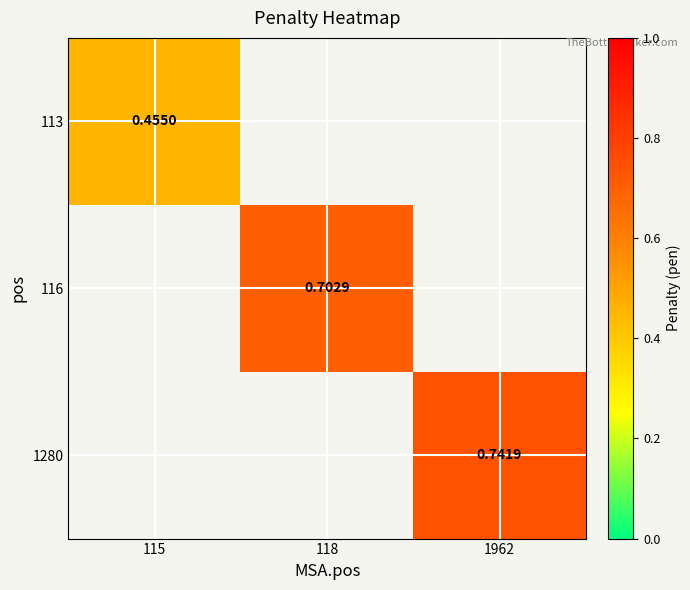

How many series are shown in this chart?

3